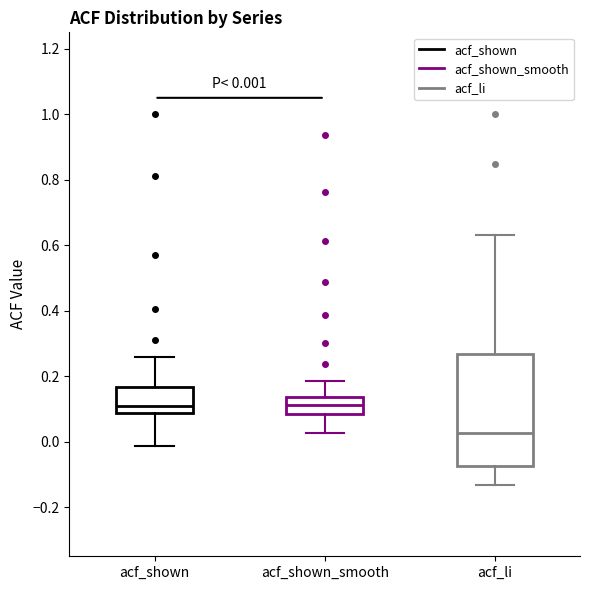

Which box is the tallest, from its lower edge to its upper edge?

acf_li